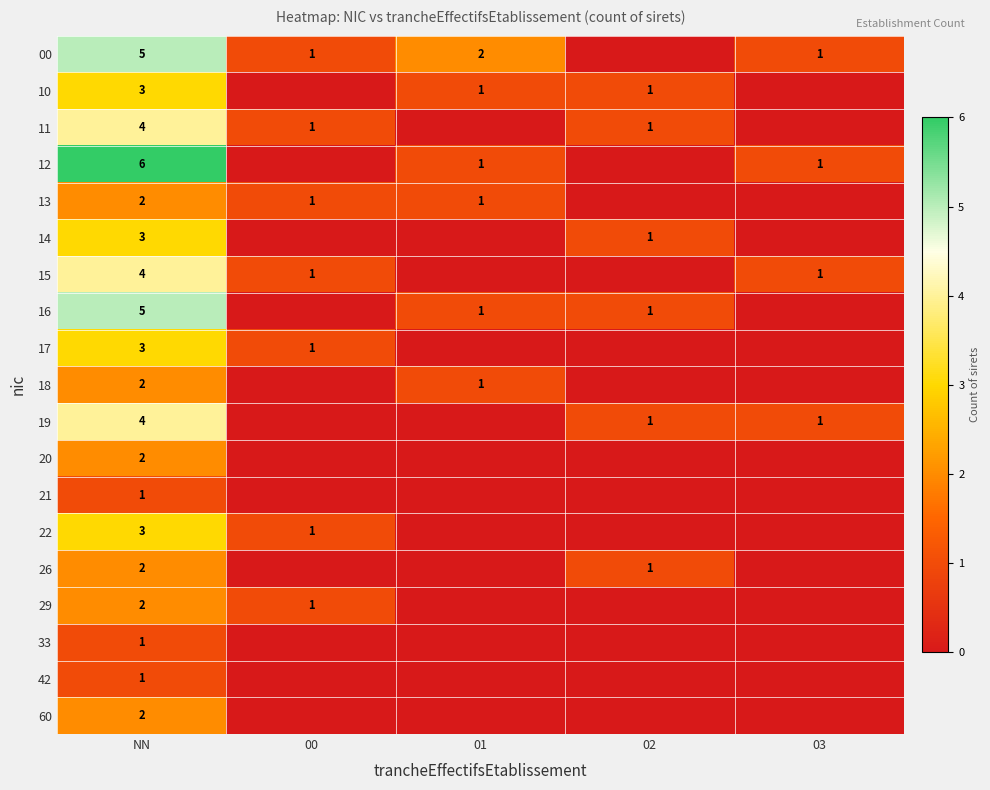

The 60 series shows 2 at NN. True or false?

True